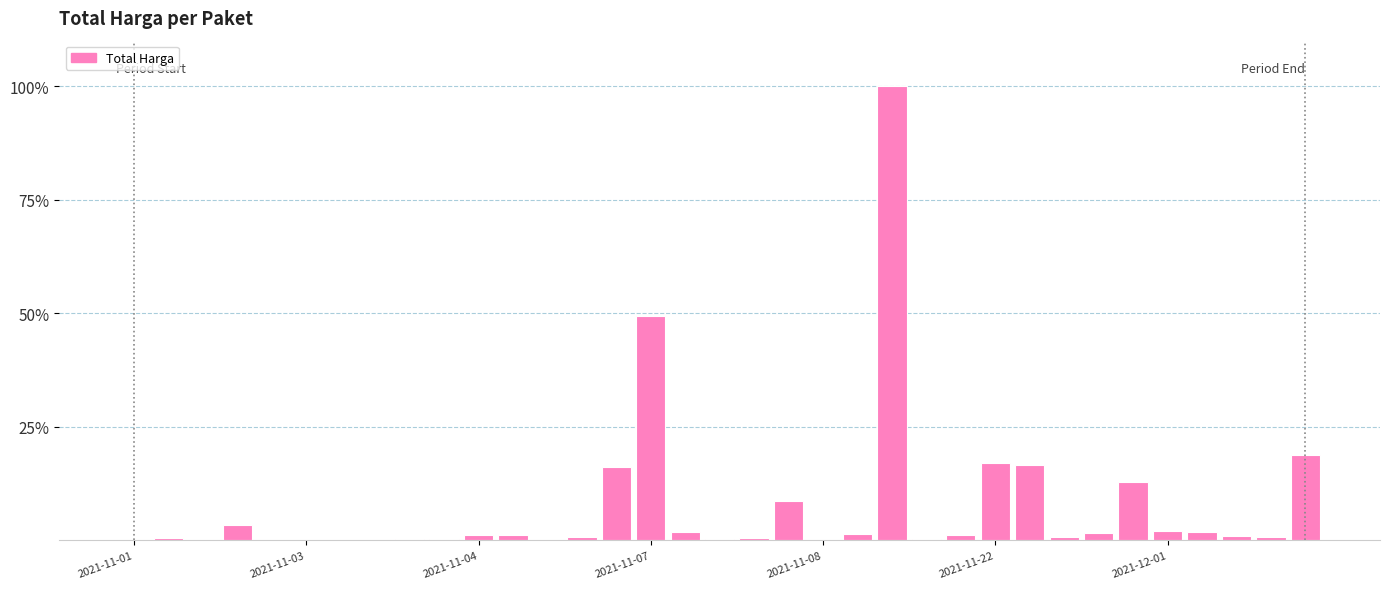

What is the average value?

7.4